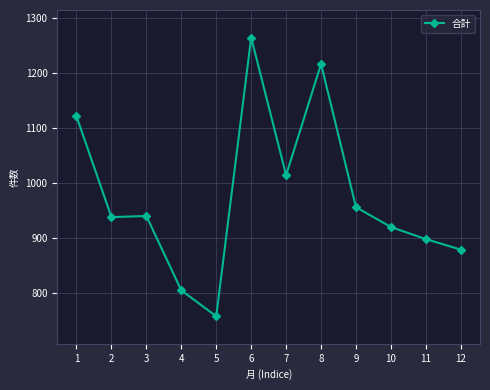

Is this an area chart (filled region under the line)?

No